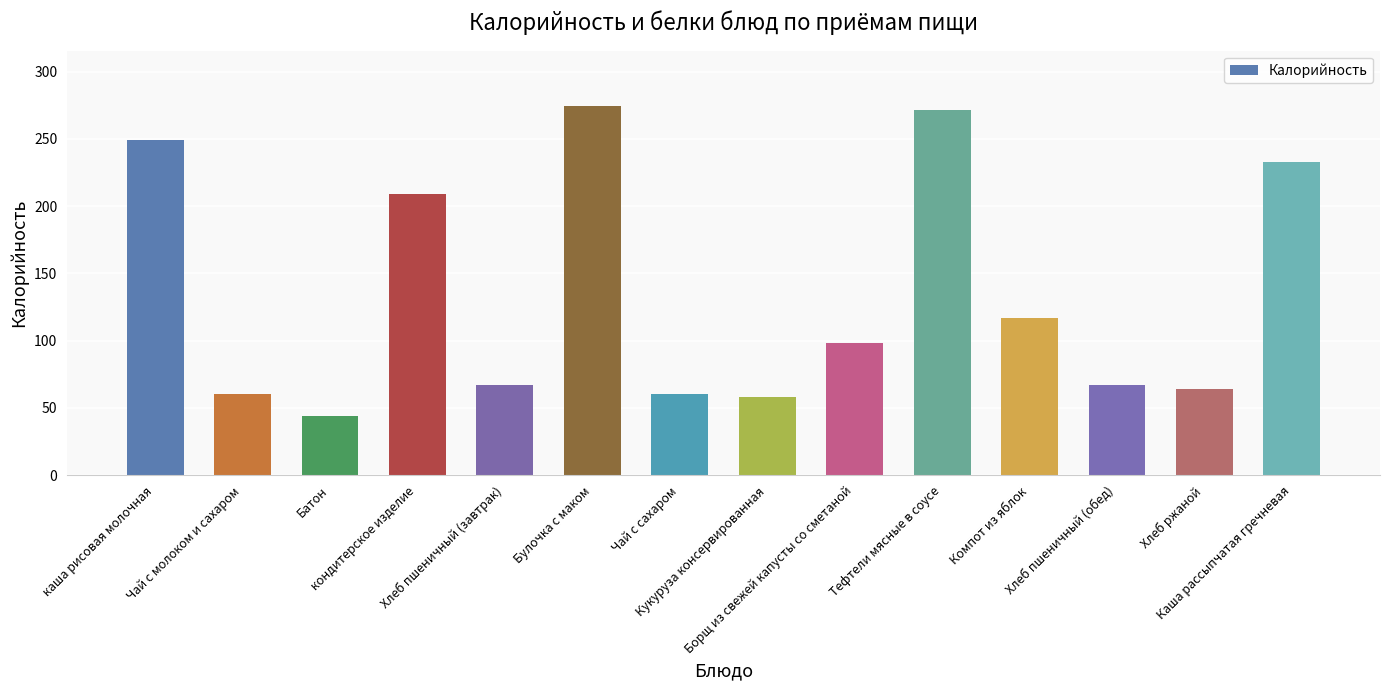

Approximately how many times larger is the value at Кукуруза консервированная compared to Хлеб ржаной?

0.9